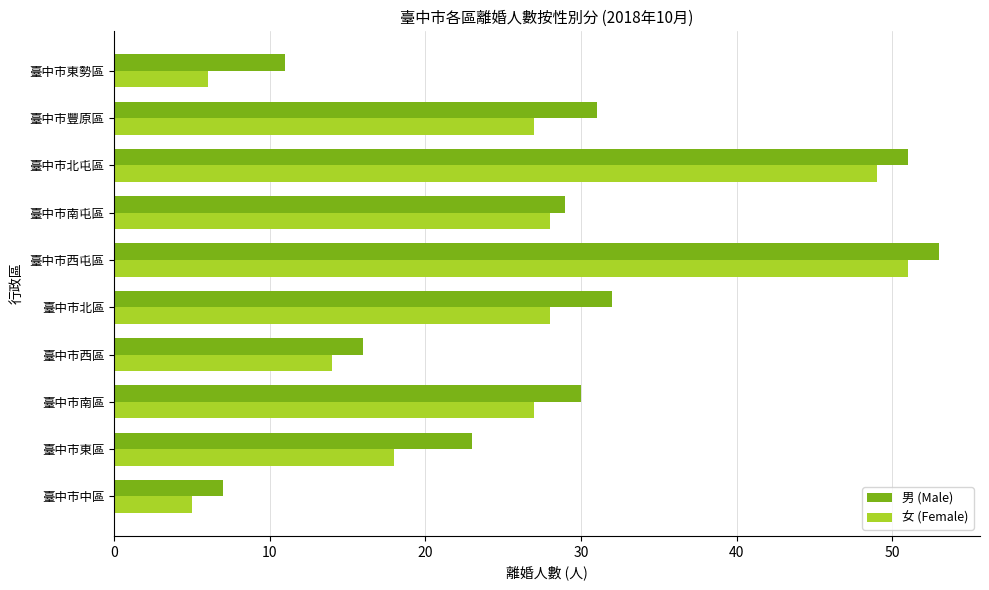

How many series are shown in this chart?

2